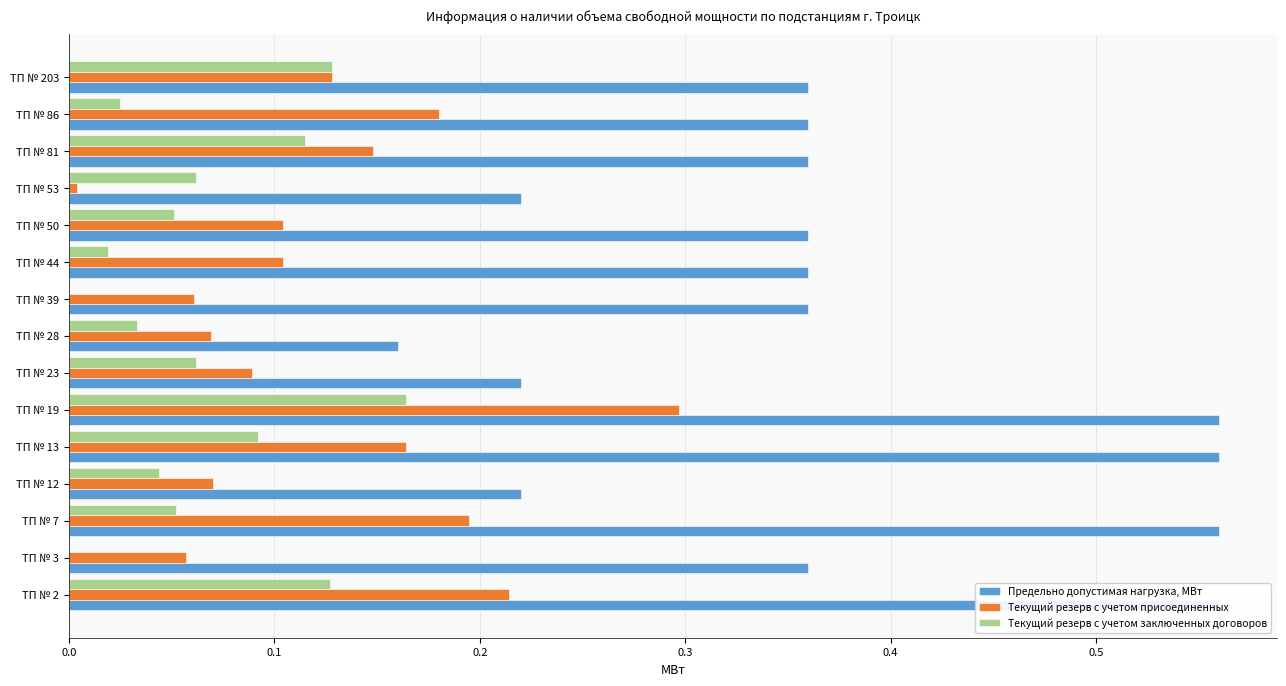

Is the value of Текущий резерв с учетом заключенных договоров at ТП № 39 greater than the value of Текущий резерв с учетом присоединенных at ТП № 3?

No